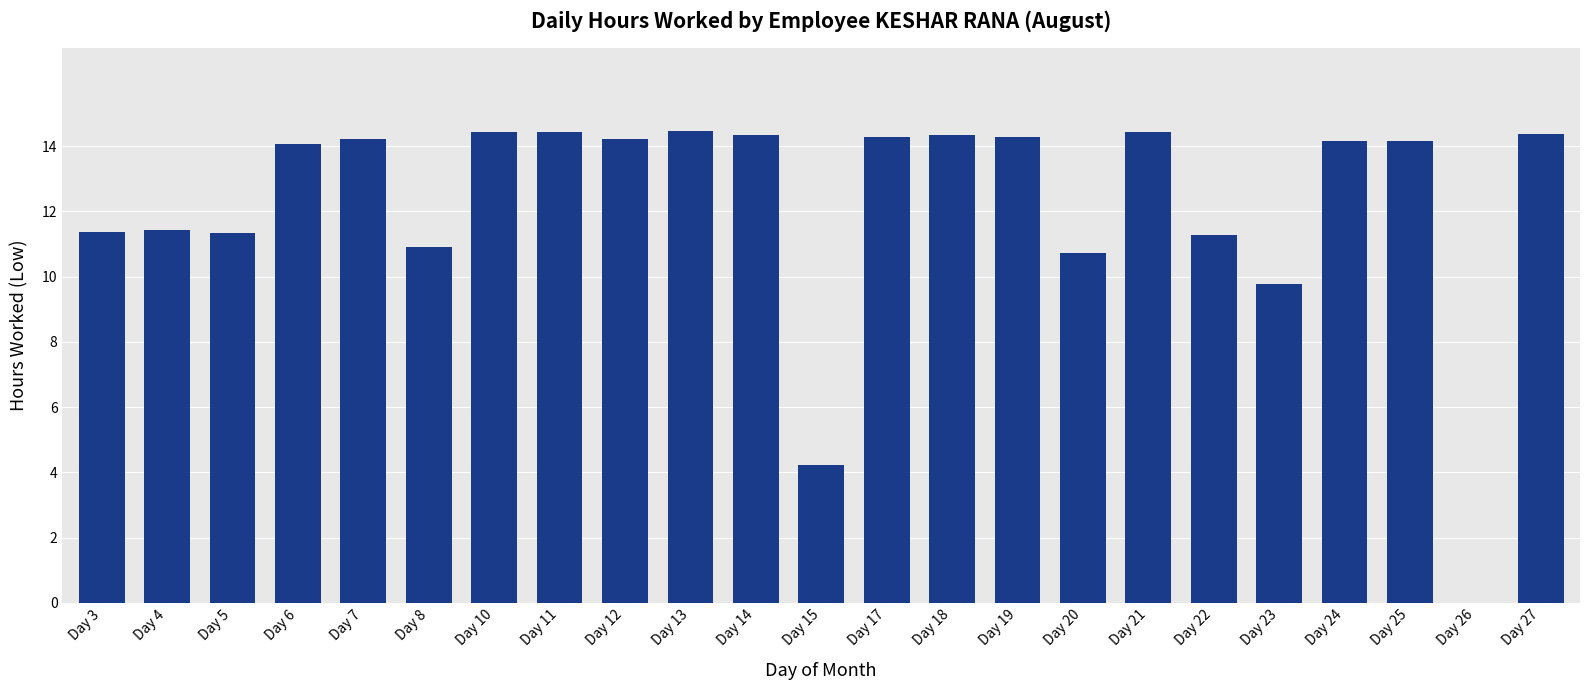

What is the ratio of the value at Day 17 to the value at Day 18?

1.0